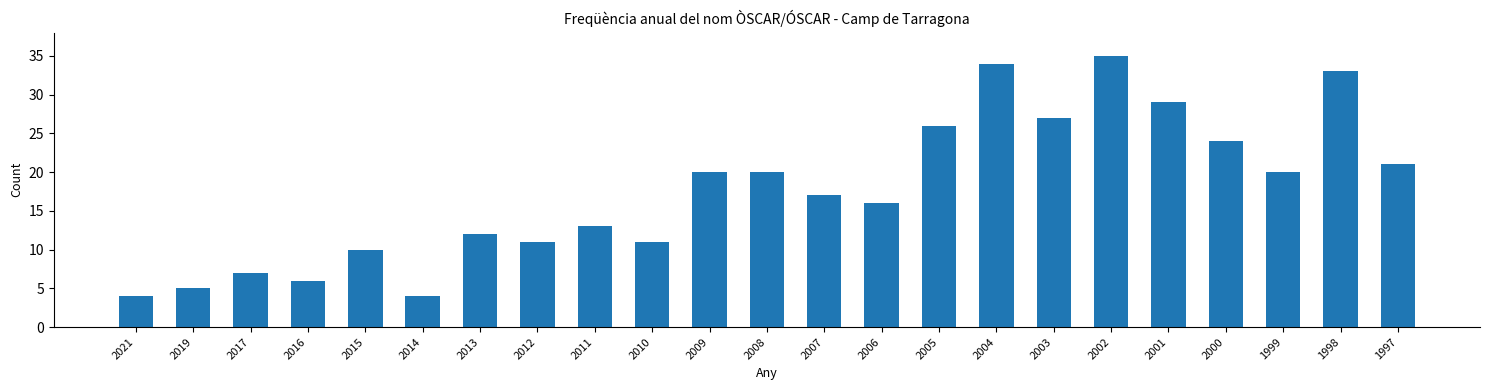

The value at 2011 is 13. True or false?

True